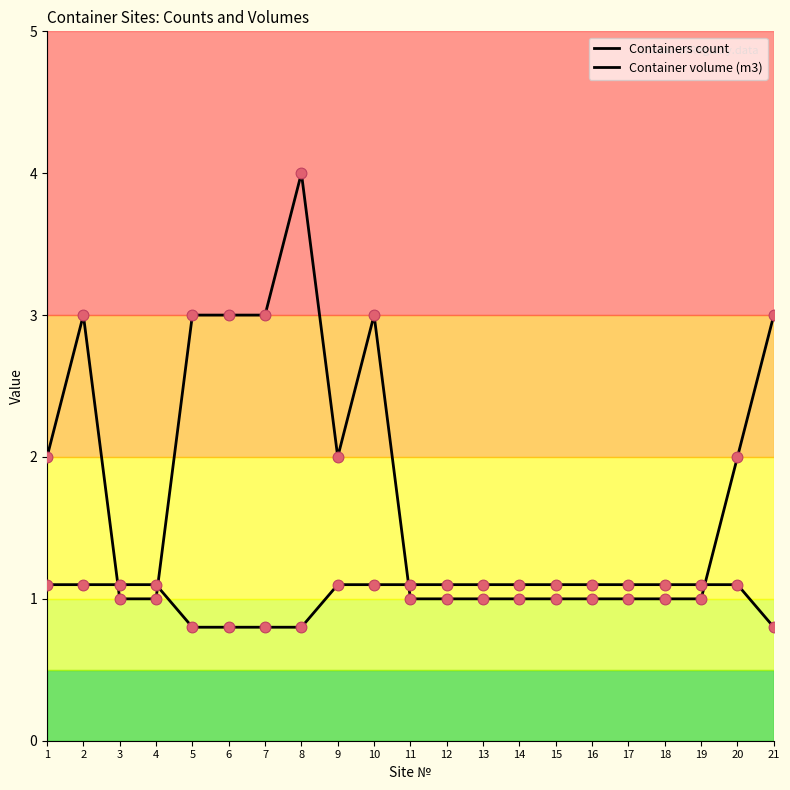

Which series has the largest total across all categories?

Containers count